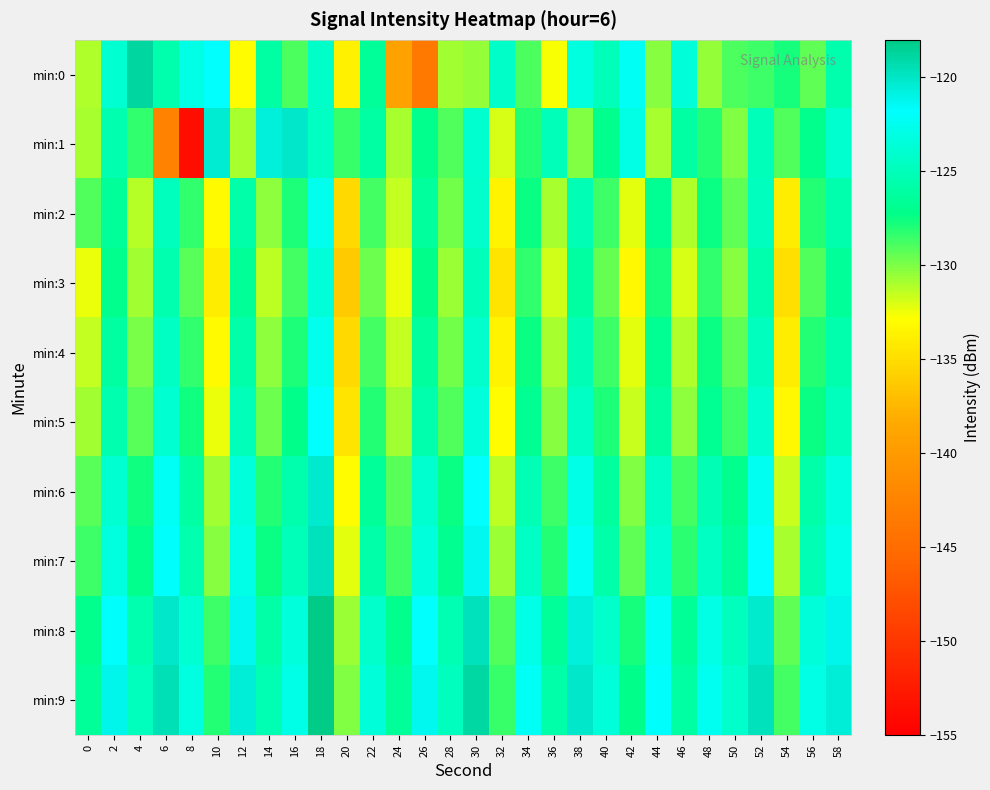

Reading left to right, extract all data points from this chart.

min:0: 0=-131.1	2=-123.8	4=-118.8	6=-125.6	8=-123.0	10=-121.8	12=-132.9	14=-126.1	16=-128.9	18=-124.3	20=-133.7	22=-126.4	24=-139.1	26=-143.7	28=-130.7	30=-130.6	32=-124.3	34=-129.0	36=-132.6	38=-123.3	40=-125.0	42=-122.3	44=-130.3	46=-123.6	48=-130.5	50=-128.9	52=-128.6	54=-127.8	56=-129.3	58=-125.6
min:1: 0=-130.9	2=-125.4	4=-128.3	6=-142.5	8=-153.6	10=-120.4	12=-130.9	14=-120.6	16=-120.1	18=-124.5	20=-128.5	22=-126.0	24=-131.0	26=-127.0	28=-129.0	30=-124.0	32=-132.0	34=-128.0	36=-125.0	38=-130.0	40=-127.0	42=-123.0	44=-131.0	46=-126.0	48=-128.0	50=-130.0	52=-125.0	54=-129.0	56=-127.0	58=-124.0
min:2: 0=-129.0	2=-126.5	4=-131.2	6=-124.8	8=-128.3	10=-133.1	12=-125.7	14=-130.4	16=-127.9	18=-122.6	20=-135.2	22=-128.7	24=-131.5	26=-126.3	28=-129.8	30=-124.1	32=-133.6	34=-127.4	36=-130.9	38=-125.2	40=-128.6	42=-132.3	44=-126.8	46=-131.1	48=-127.5	50=-129.3	52=-124.7	54=-133.9	56=-128.1	58=-125.6
min:3: 0=-132.4	2=-127.1	4=-130.8	6=-125.5	8=-129.2	10=-134.0	12=-126.6	14=-131.3	16=-128.8	18=-123.5	20=-136.1	22=-129.6	24=-132.4	26=-127.2	28=-130.7	30=-125.0	32=-134.5	34=-128.3	36=-131.8	38=-126.1	40=-129.5	42=-133.2	44=-127.7	46=-132.0	48=-128.4	50=-130.2	52=-125.6	54=-134.8	56=-129.0	58=-126.5
min:4: 0=-131.5	2=-126.2	4=-129.9	6=-124.6	8=-128.3	10=-133.1	12=-125.7	14=-130.4	16=-127.9	18=-122.6	20=-135.2	22=-128.7	24=-131.5	26=-126.3	28=-129.8	30=-124.1	32=-133.6	34=-127.4	36=-130.9	38=-125.2	40=-128.6	42=-132.3	44=-126.8	46=-131.1	48=-127.5	50=-129.3	52=-124.7	54=-133.9	56=-128.1	58=-125.6
min:5: 0=-130.8	2=-125.5	4=-129.2	6=-123.9	8=-127.6	10=-132.4	12=-125.0	14=-129.7	16=-127.2	18=-121.9	20=-134.5	22=-128.0	24=-130.8	26=-125.6	28=-129.1	30=-123.4	32=-132.9	34=-126.7	36=-130.2	38=-124.5	40=-127.9	42=-131.6	44=-126.1	46=-130.4	48=-126.8	50=-128.6	52=-124.0	54=-133.2	56=-127.4	58=-124.9
min:6: 0=-129.2	2=-123.9	4=-127.6	6=-122.3	8=-126.0	10=-130.8	12=-123.4	14=-128.1	16=-125.6	18=-120.3	20=-132.9	22=-126.4	24=-129.2	26=-124.0	28=-127.5	30=-121.8	32=-131.3	34=-125.1	36=-128.6	38=-122.9	40=-126.3	42=-130.0	44=-124.5	46=-128.8	48=-125.2	50=-127.0	52=-122.4	54=-131.6	56=-125.8	58=-123.3
min:7: 0=-128.6	2=-123.3	4=-127.0	6=-121.7	8=-125.4	10=-130.2	12=-122.8	14=-127.5	16=-125.0	18=-119.7	20=-132.3	22=-125.8	24=-128.6	26=-123.4	28=-126.9	30=-121.2	32=-130.7	34=-124.5	36=-128.0	38=-122.3	40=-125.7	42=-129.4	44=-123.9	46=-128.2	48=-124.6	50=-126.4	52=-121.8	54=-131.0	56=-125.2	58=-122.7
min:8: 0=-127.0	2=-121.7	4=-125.4	6=-120.1	8=-123.8	10=-128.6	12=-121.2	14=-125.9	16=-123.4	18=-118.1	20=-130.7	22=-124.2	24=-127.0	26=-121.8	28=-125.3	30=-119.6	32=-129.1	34=-122.9	36=-126.4	38=-120.7	40=-124.1	42=-127.8	44=-122.3	46=-126.6	48=-123.0	50=-124.8	52=-120.2	54=-129.4	56=-123.6	58=-121.1
min:9: 0=-126.4	2=-121.1	4=-124.8	6=-119.5	8=-123.2	10=-128.0	12=-120.6	14=-125.3	16=-122.8	18=-117.5	20=-130.1	22=-123.6	24=-126.4	26=-121.2	28=-124.7	30=-119.0	32=-128.5	34=-122.3	36=-125.8	38=-120.1	40=-123.5	42=-127.2	44=-121.7	46=-126.0	48=-122.4	50=-124.2	52=-119.6	54=-128.8	56=-123.0	58=-120.5